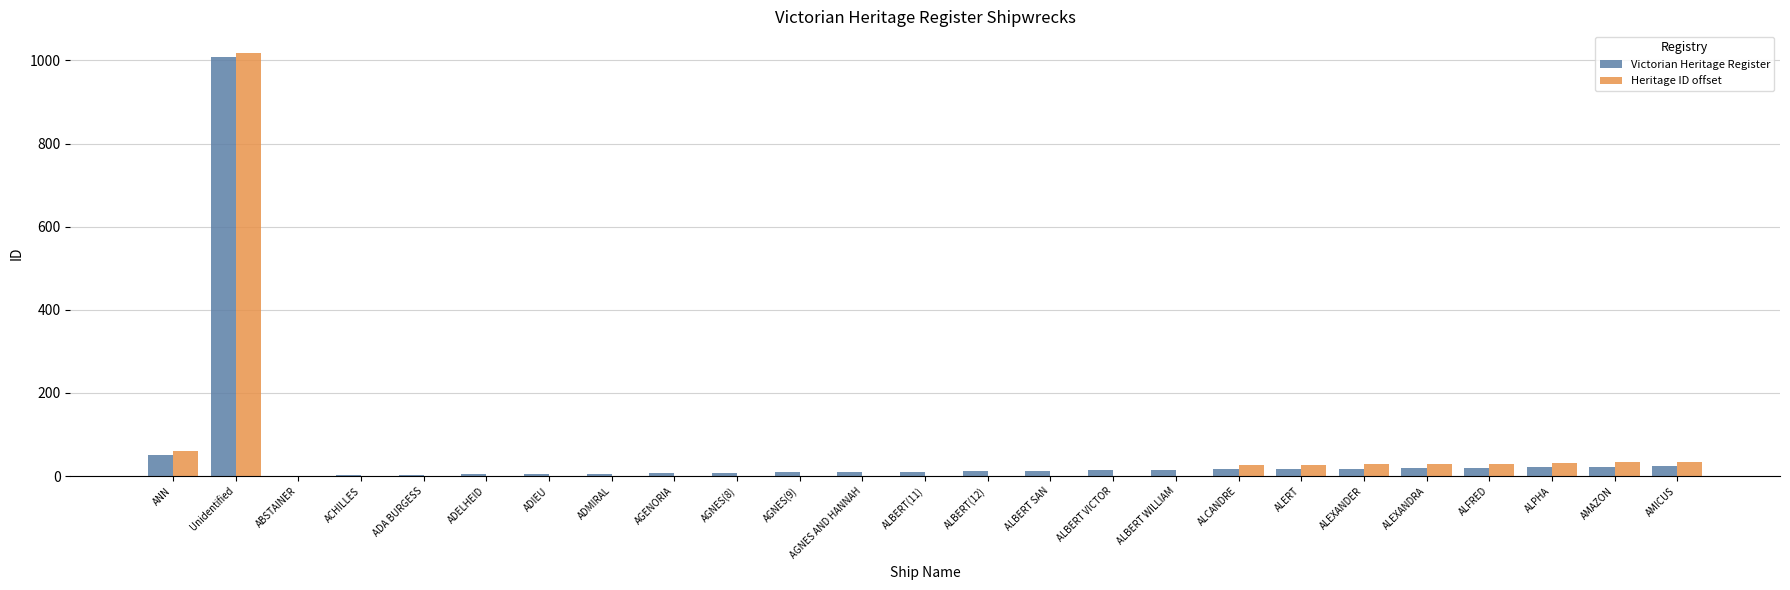

What is the sum of all Heritage ID offset values?

1319